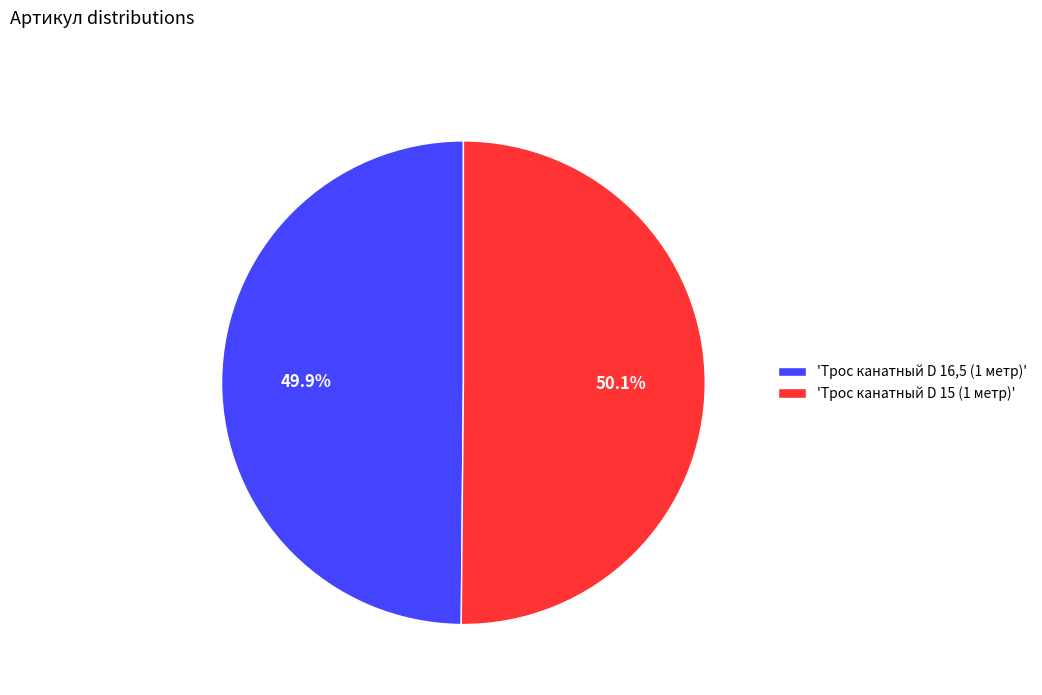

What is the total percentage of 'Трос канатный D 15 (1 метр)' and 'Трос канатный D 16,5 (1 метр)'?

100.0%